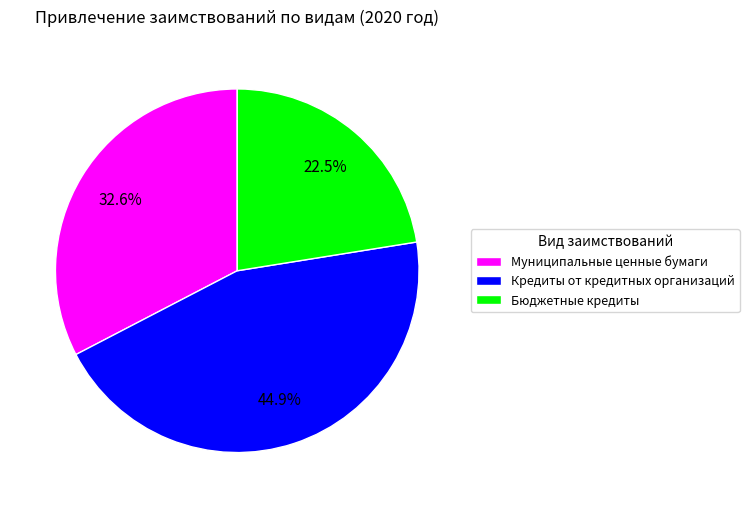

How many segments does this pie chart have?

3